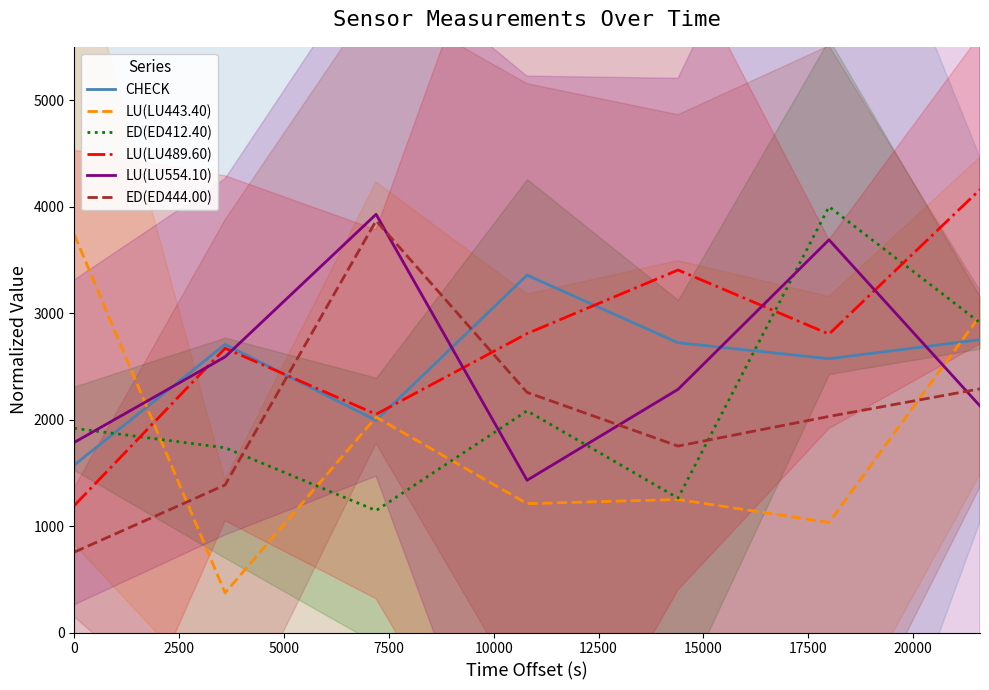

What is the highest value of the CHECK series?

3355.9